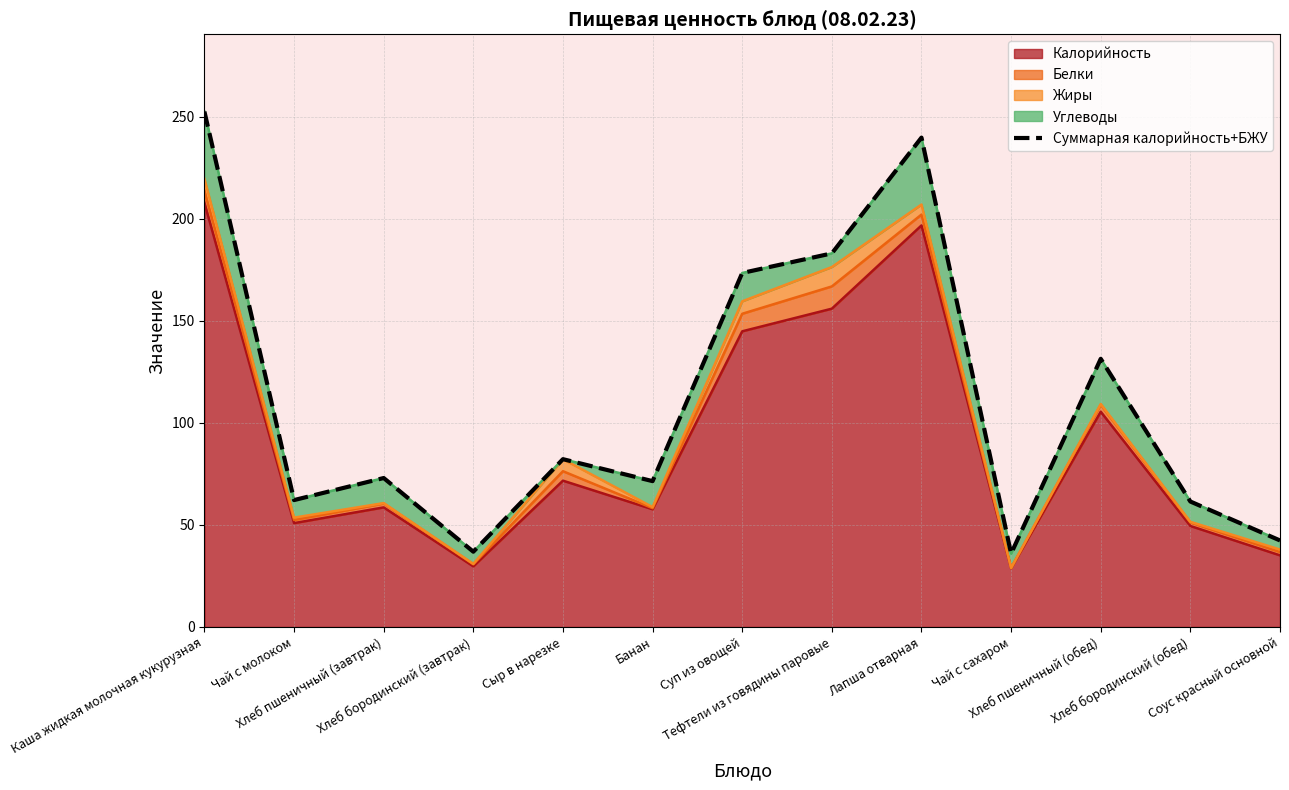

True or false: the data shows 80.0 at Тефтели из говядины паровые.

False